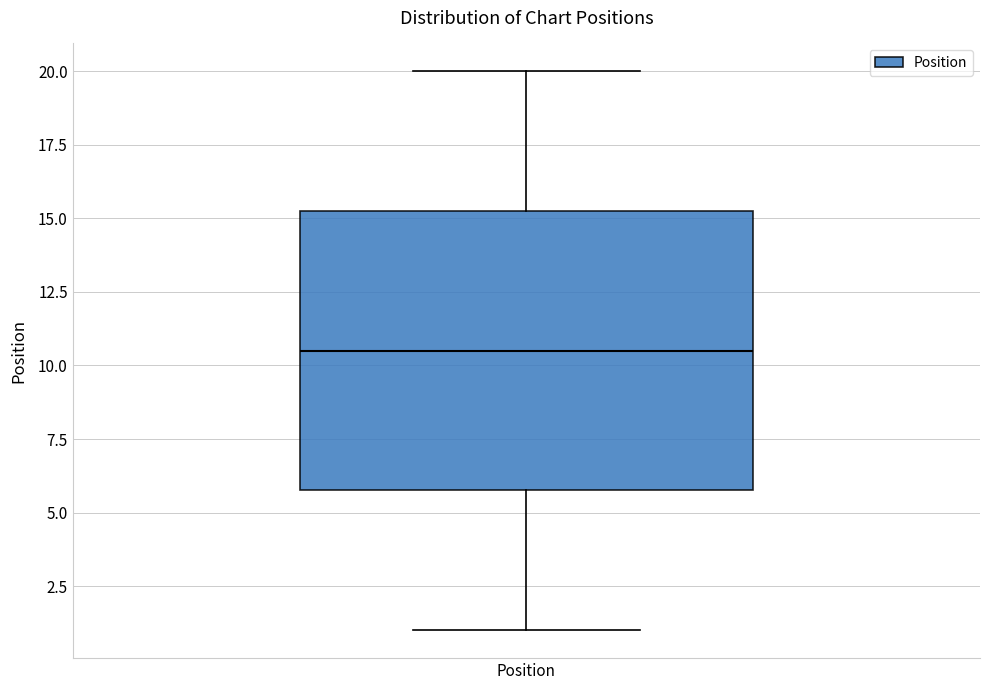

Transcribe this box plot: give where the median line is, the range the box spans, and where the two whiskers end, as read against the y-axis. The values are not printed on the chart, so give them approximately, as read against the axis.

median 10.5, box 6.0 to 15.5, whiskers 1.0 to 20.0